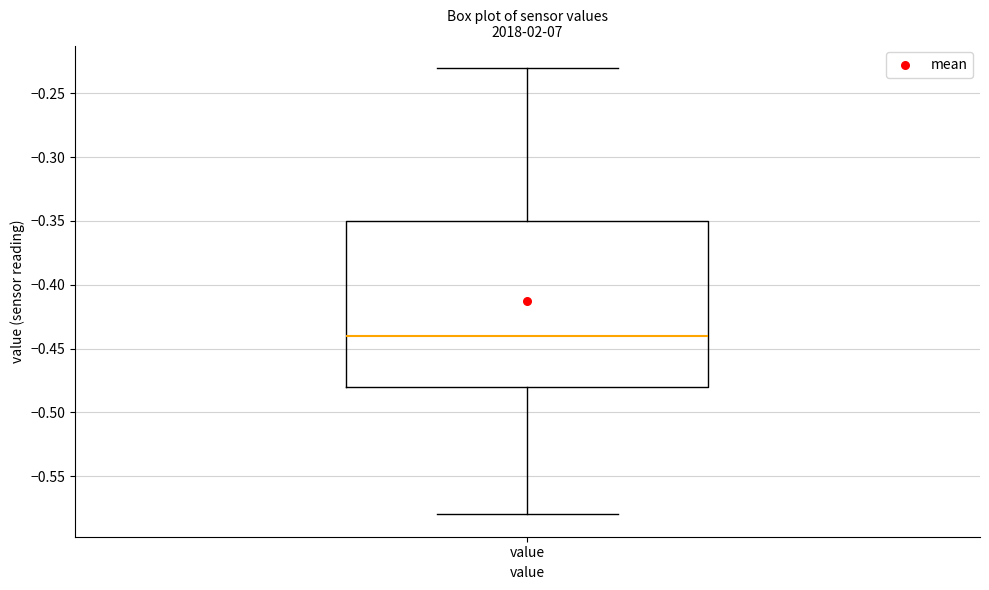

Transcribe this box plot: give where the median line is, the range the box spans, and where the two whiskers end, as read against the y-axis. The values are not printed on the chart, so give them approximately, as read against the axis.

median -0.44, box -0.48 to -0.35, whiskers -0.58 to -0.23